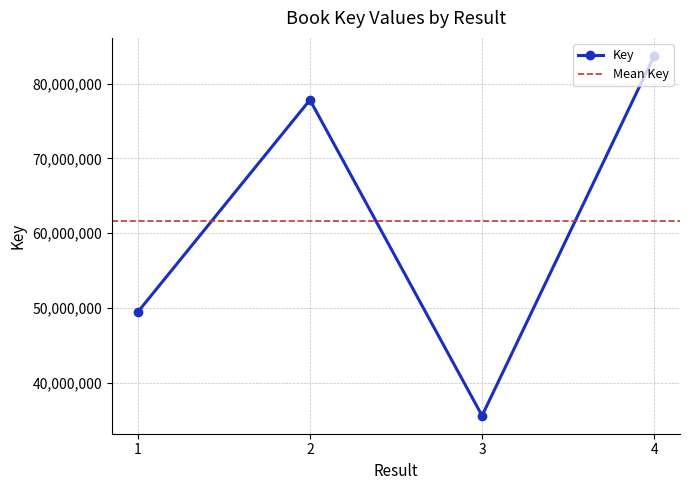

What is the greatest value displayed?

83705926